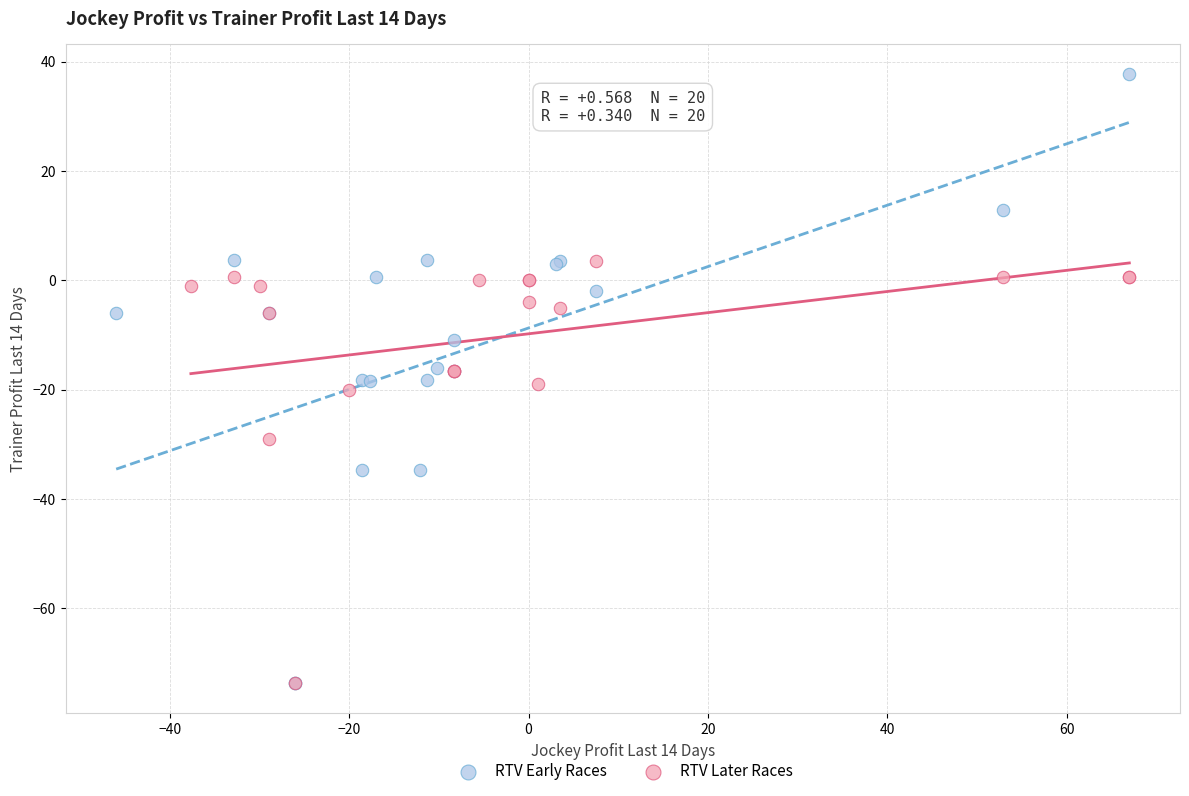

Which series reaches the maximum Y coordinate?

RTV Early Races